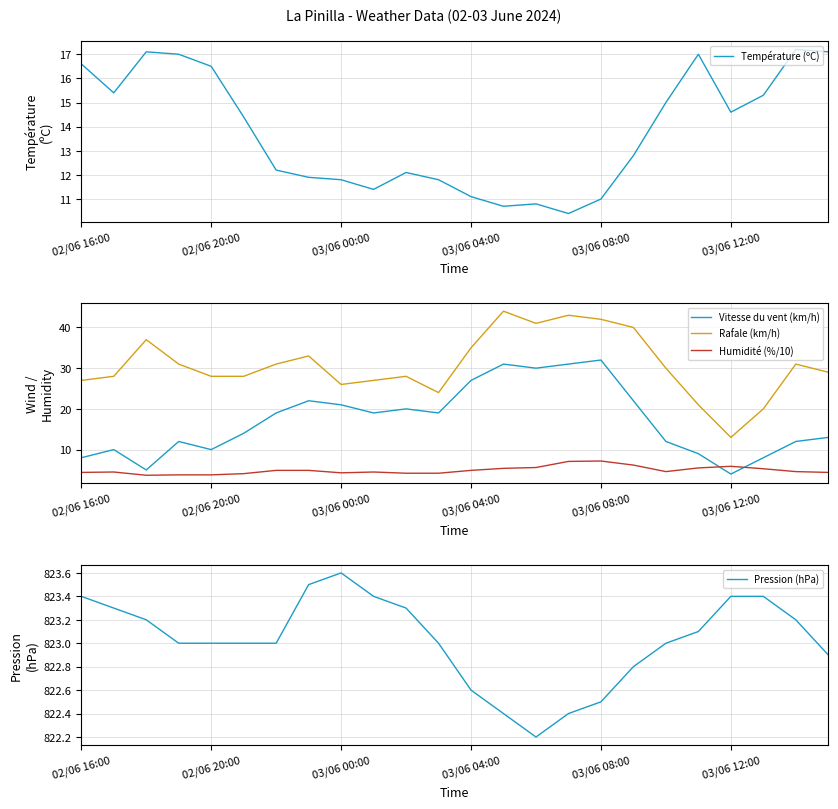

The value of Vitesse du vent (km/h) at 02/06 16:00 is 13.6. True or false?

False